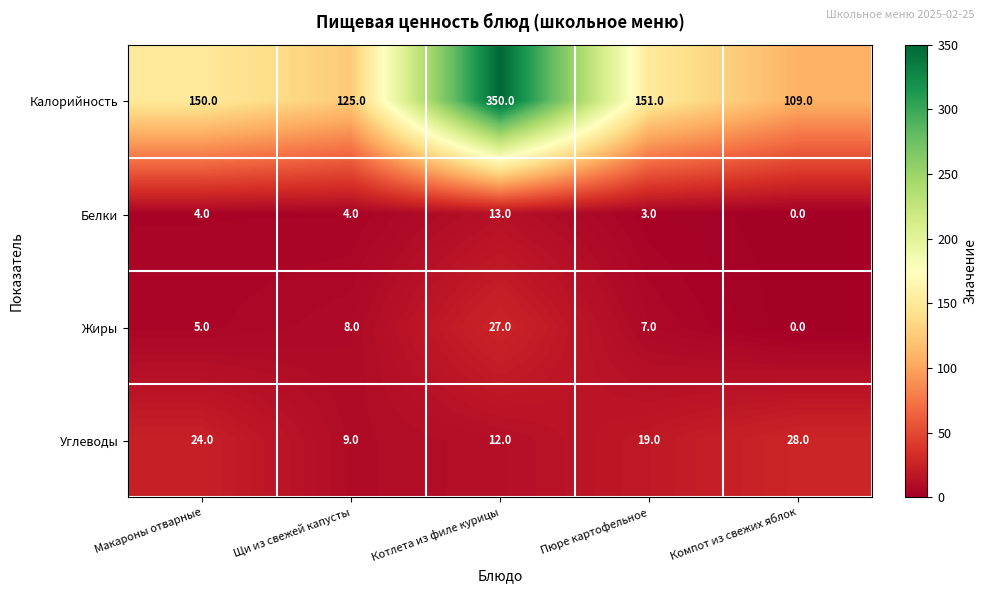

How many values in Белки are above zero?

4